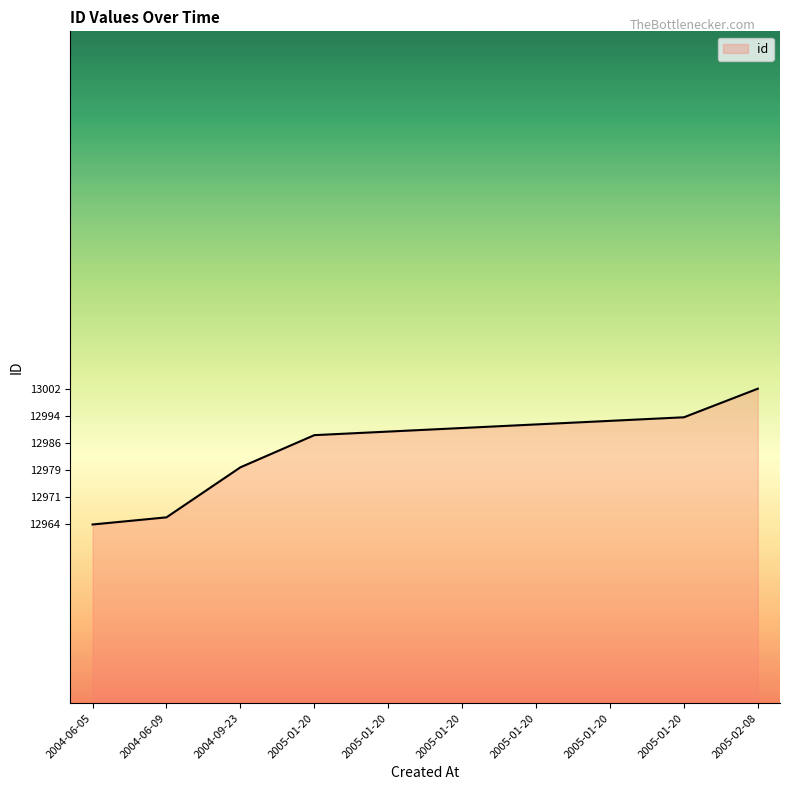

Is this an area chart (filled region under the line)?

Yes